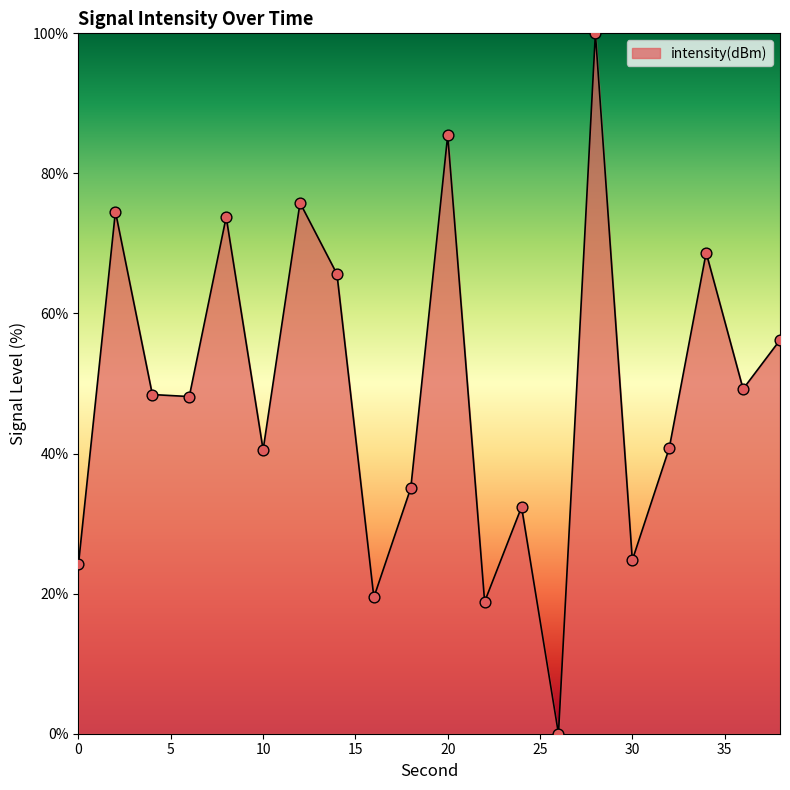

What is the maximum value shown in the chart?

100.0